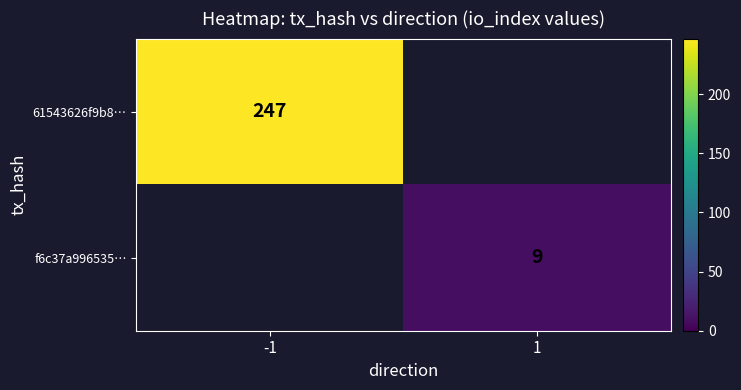

What is the greatest value displayed?

247.0